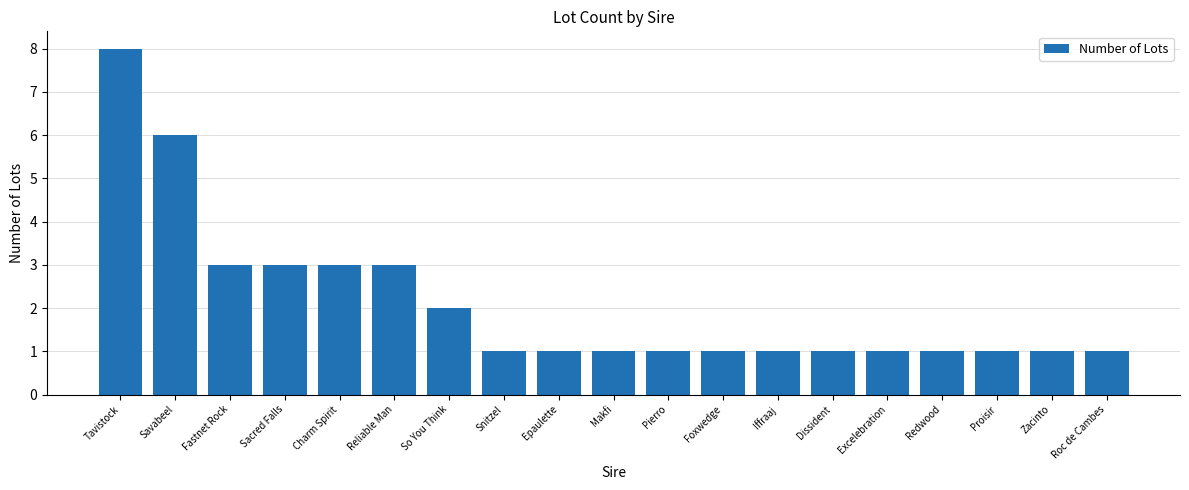

How many data points does each series have?

19